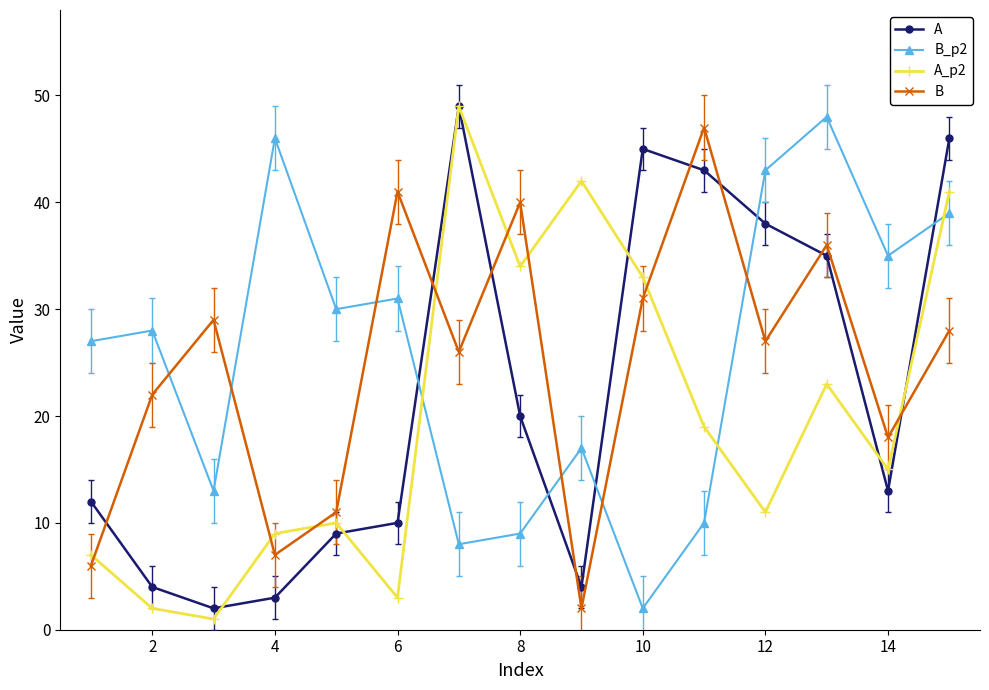

What is the value of the A point at the 14th from the left?

13